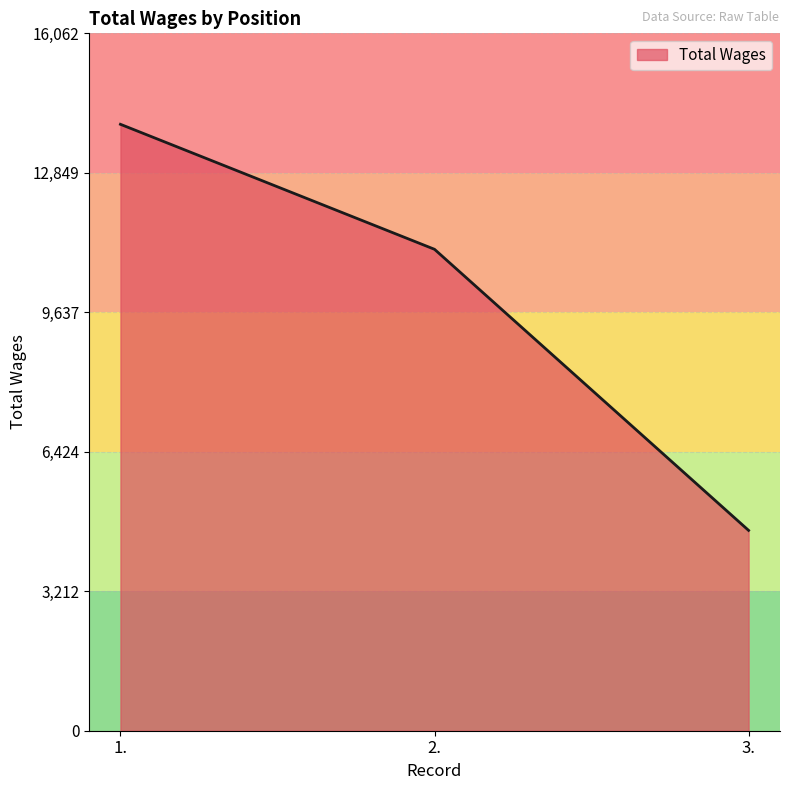

Reading right to left, what are all the values shown in this chart?

4614	11088	13967